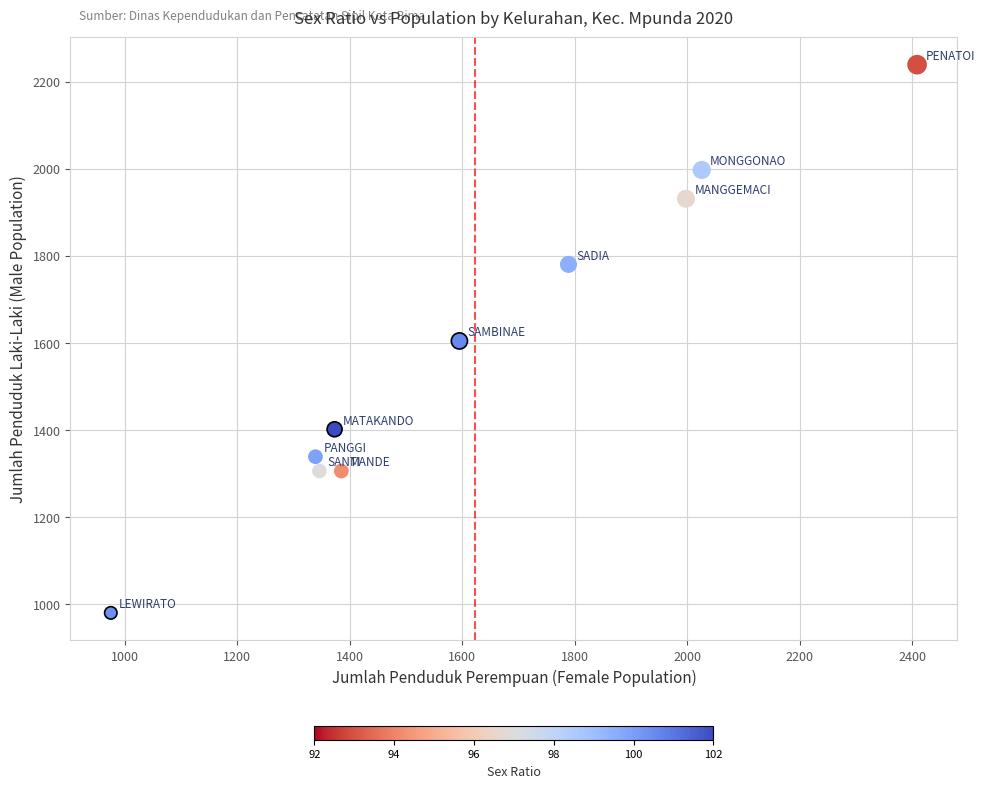

What is the average Y value?

1588